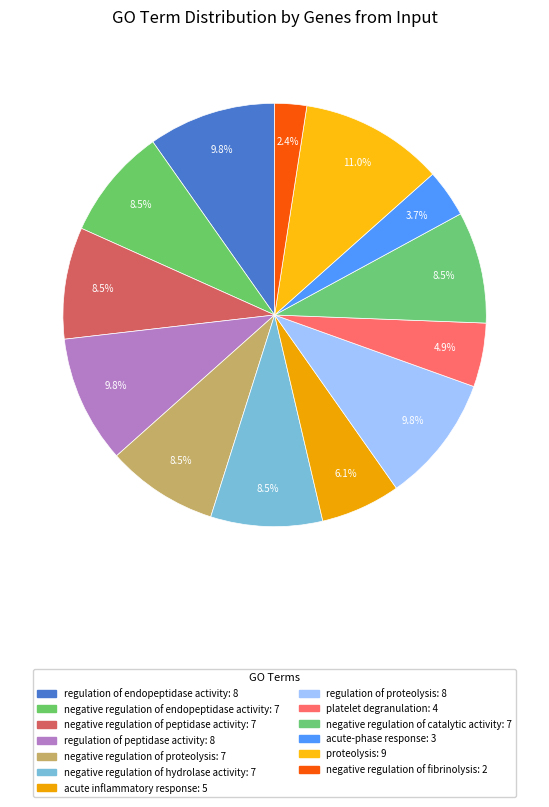

Does negative regulation of catalytic activity account for over 50% of the chart?

No